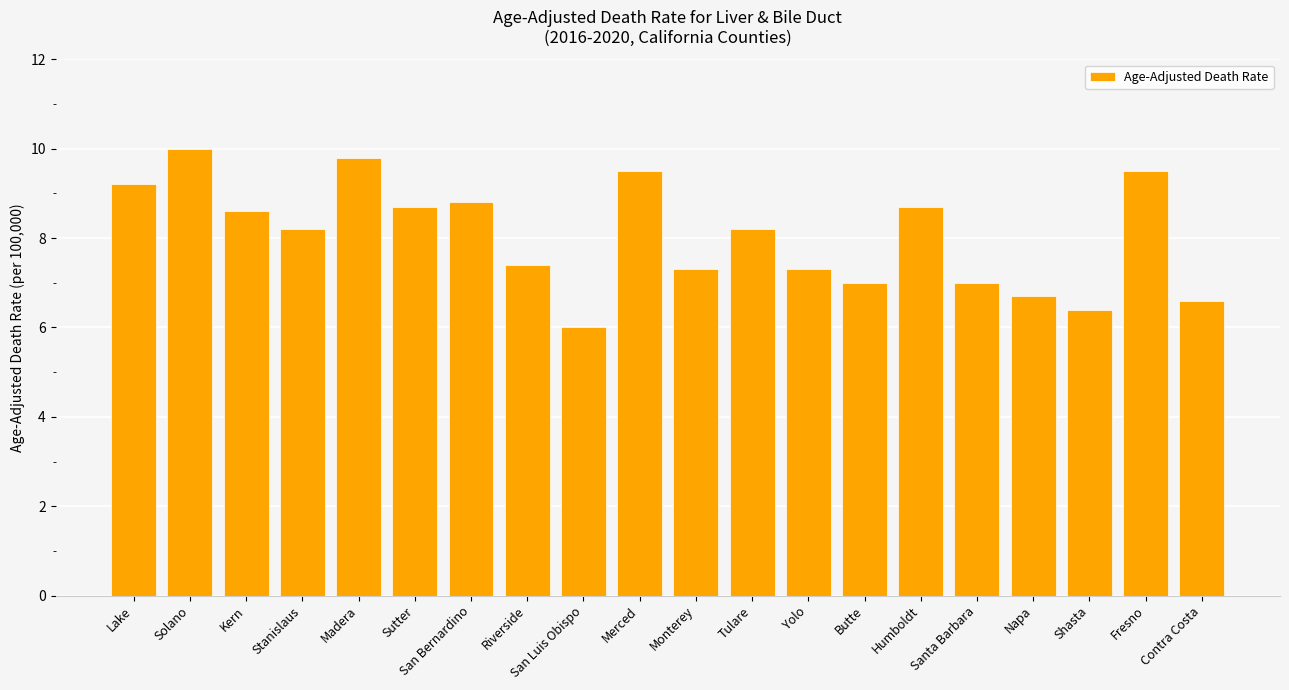

What is the difference between the maximum and minimum values?

4.0